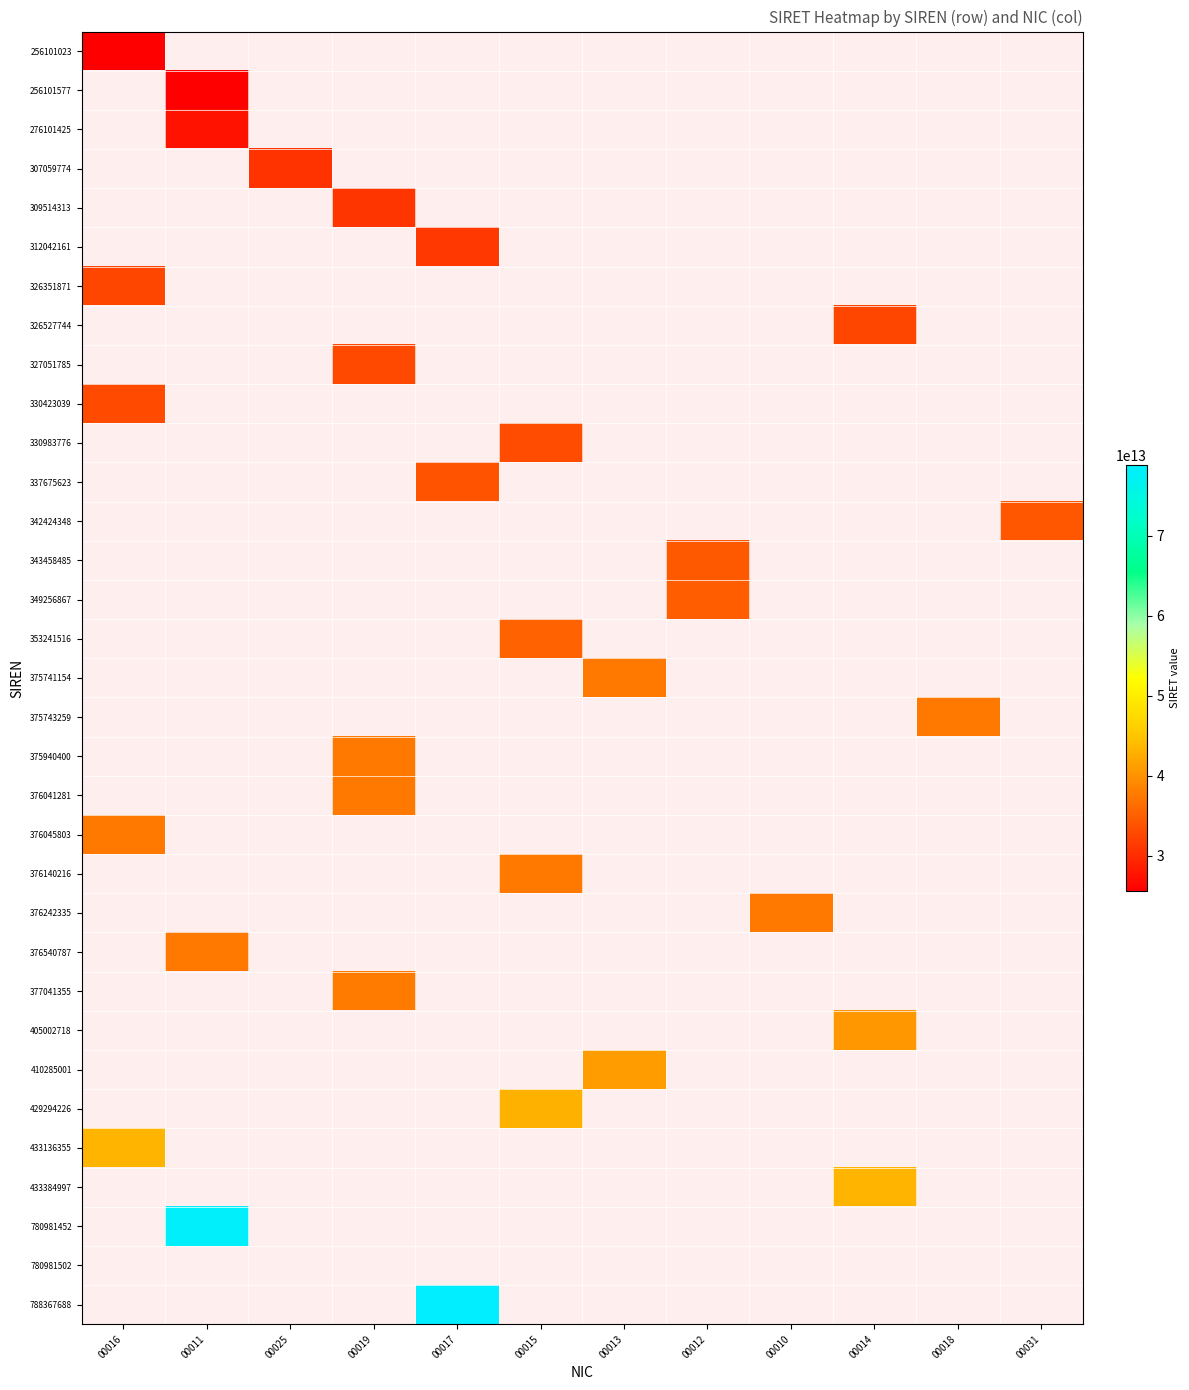

Count the number of data series in this chart.

33